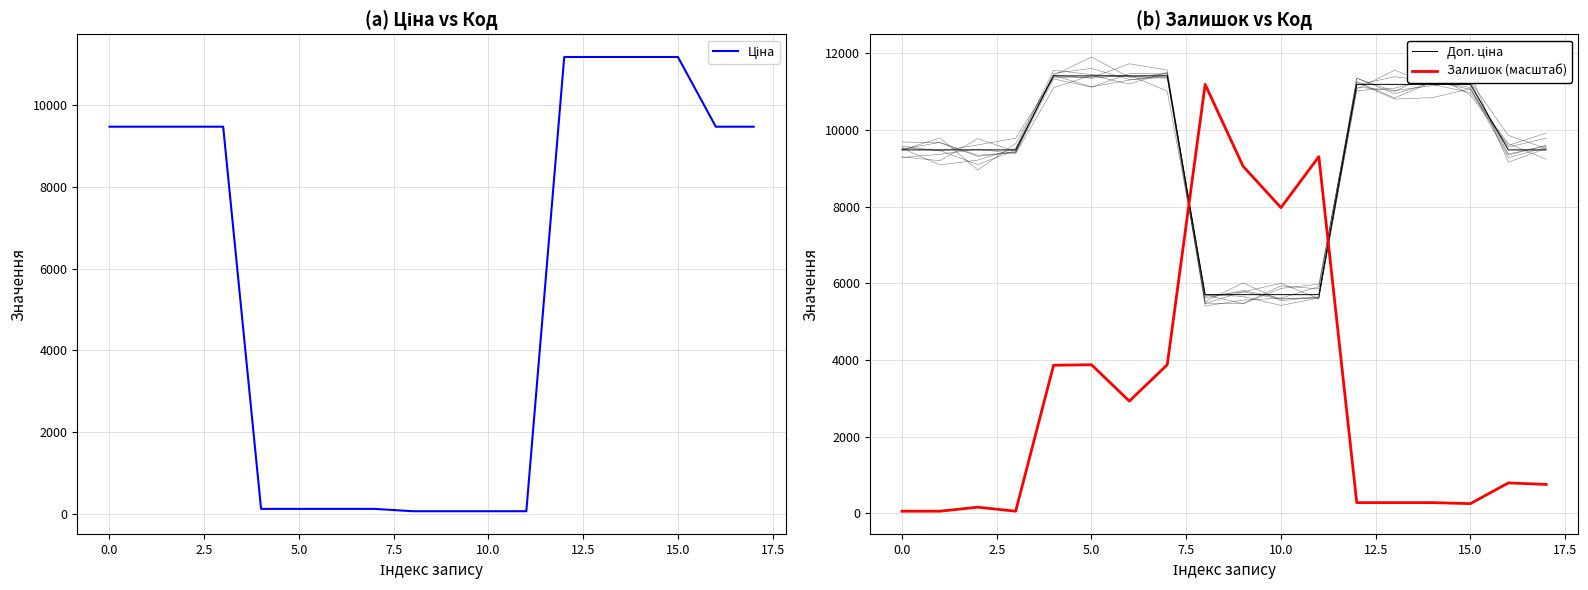

What are all the series names shown in the legend?

Ціна, Доп. ціна, Залишок (масштаб)